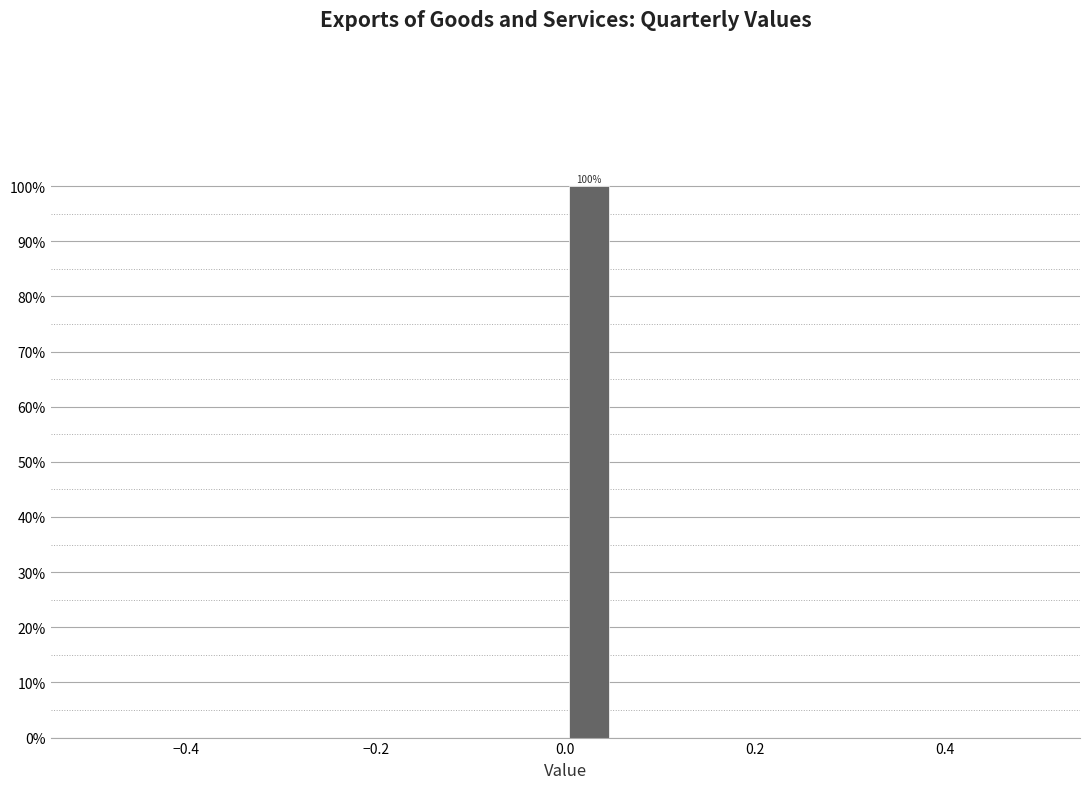

Read against the x-axis, roughly where is the centre of the tallest bar?

0.02